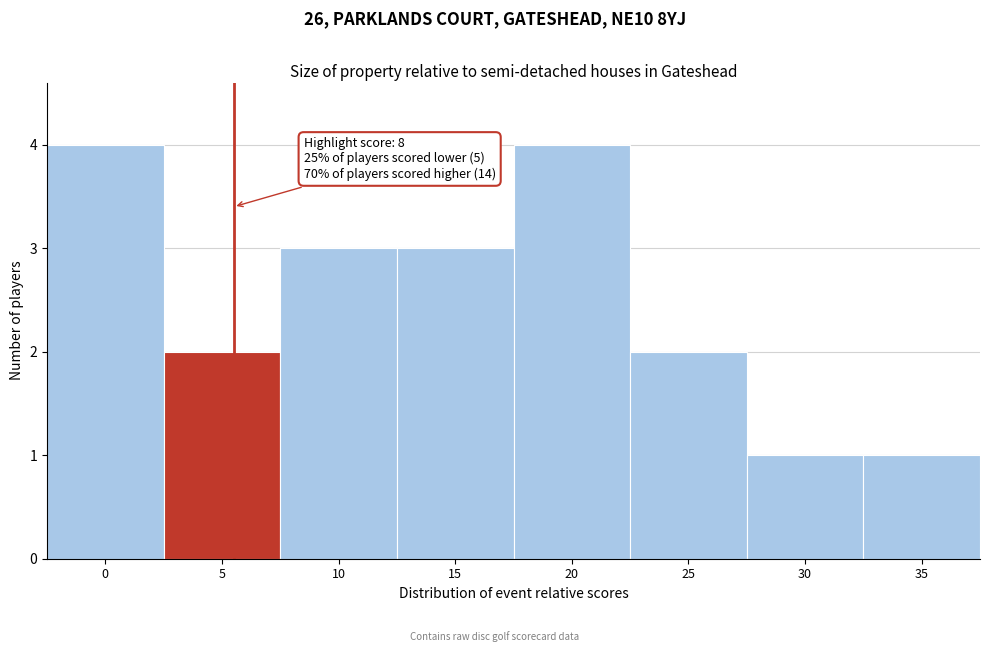

Reading left to right, what are all the values shown in this chart?

4	2	3	3	4	2	1	1